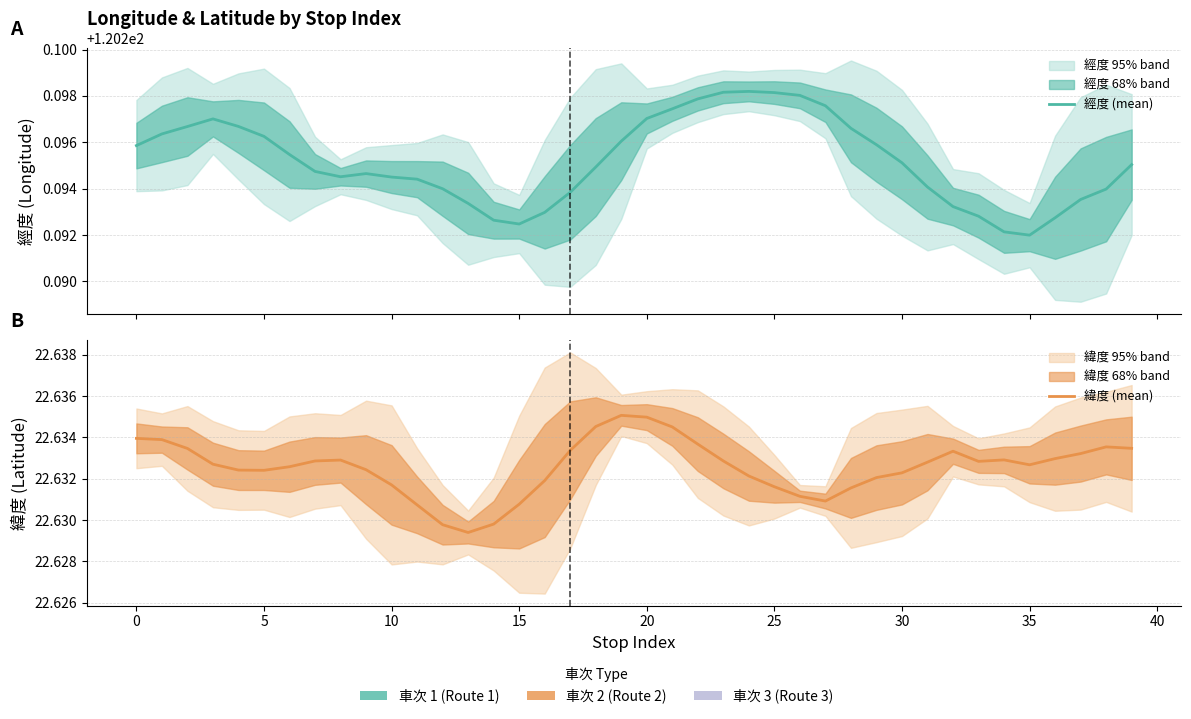

At which label is 經度 (mean) closest to 120?

35